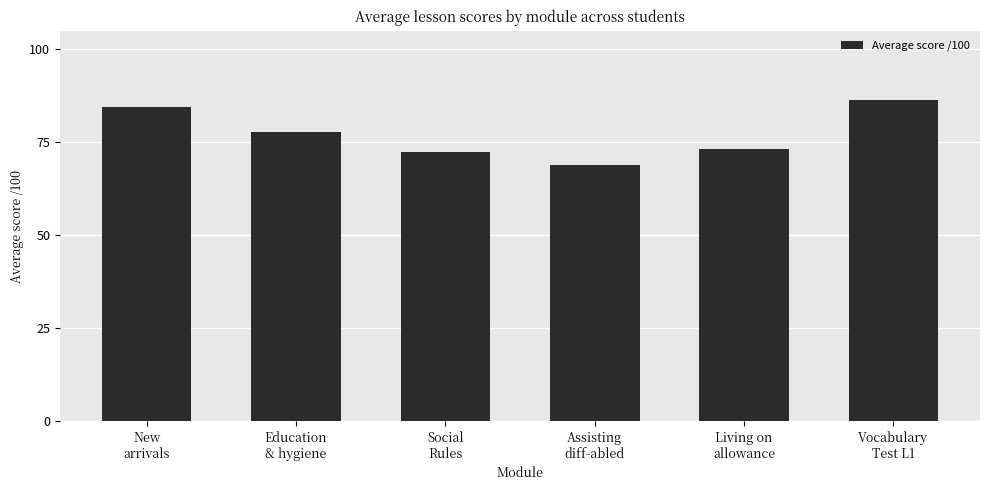

How many distinct data groups are displayed?

1